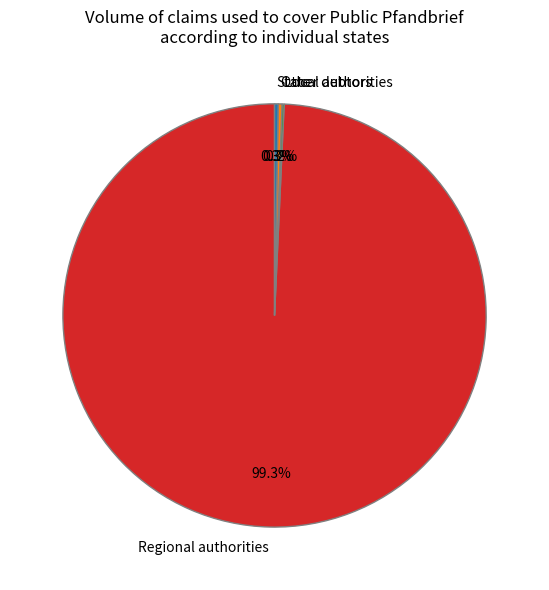

Between State and Regional authorities, which is larger?

Regional authorities